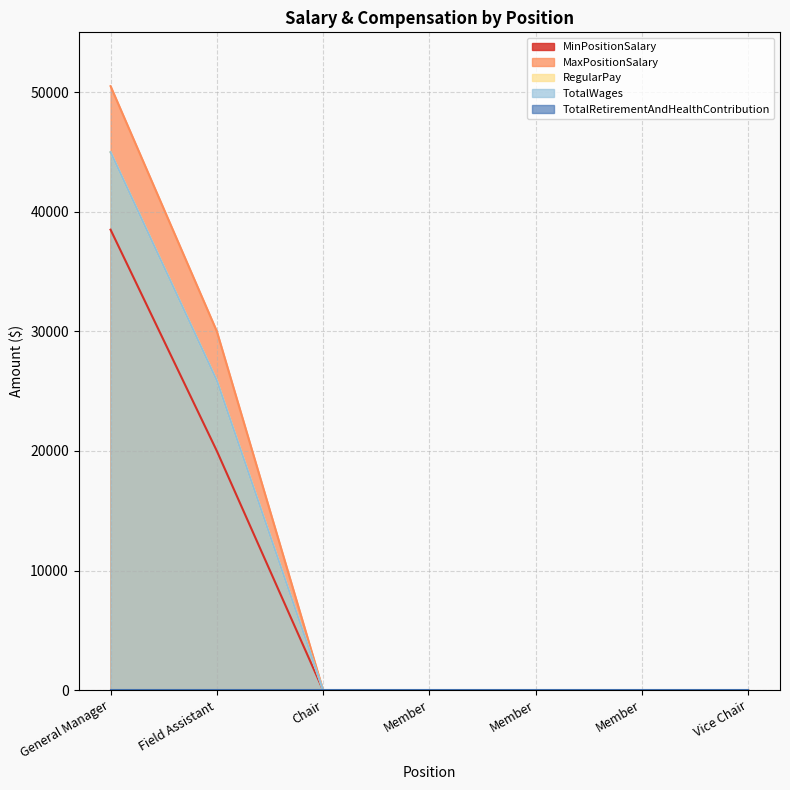

At which category is the sum across all series the highest?

General Manager